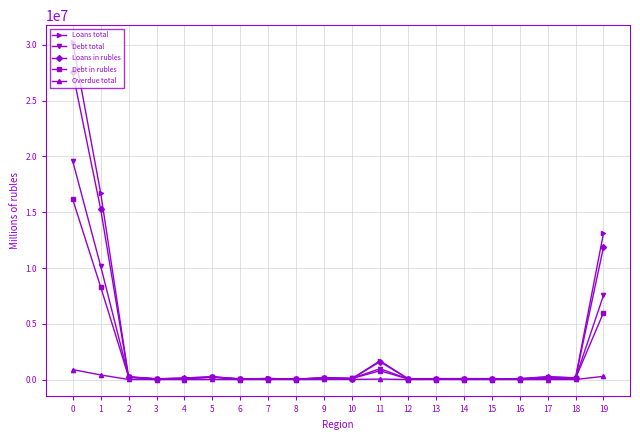

Where do Debt total and Loans in rubles first cross each other?

1 and 2